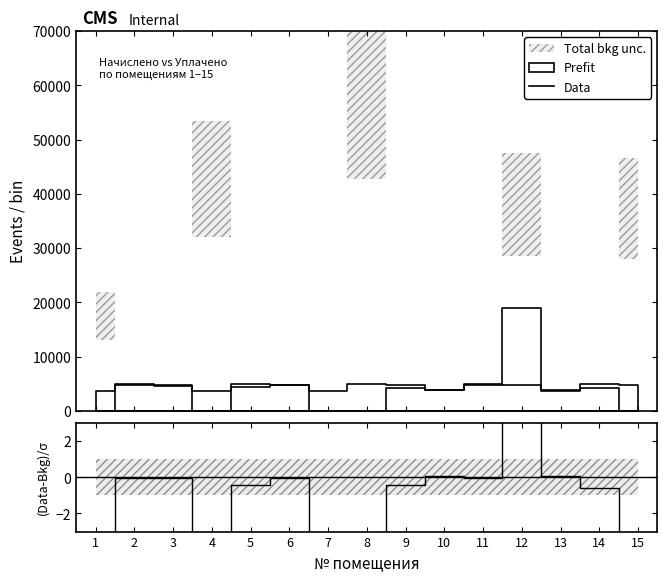

What is the maximum value for Data?

19000.0